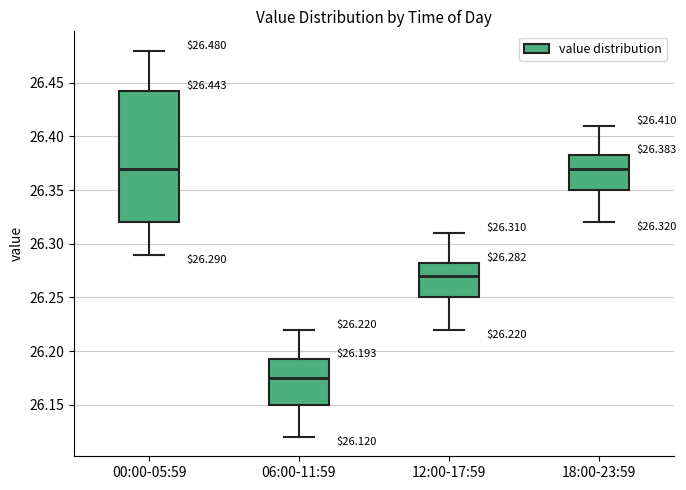

Comparing the boxes themselves (not the whiskers), which one is the tallest?

00:00-05:59